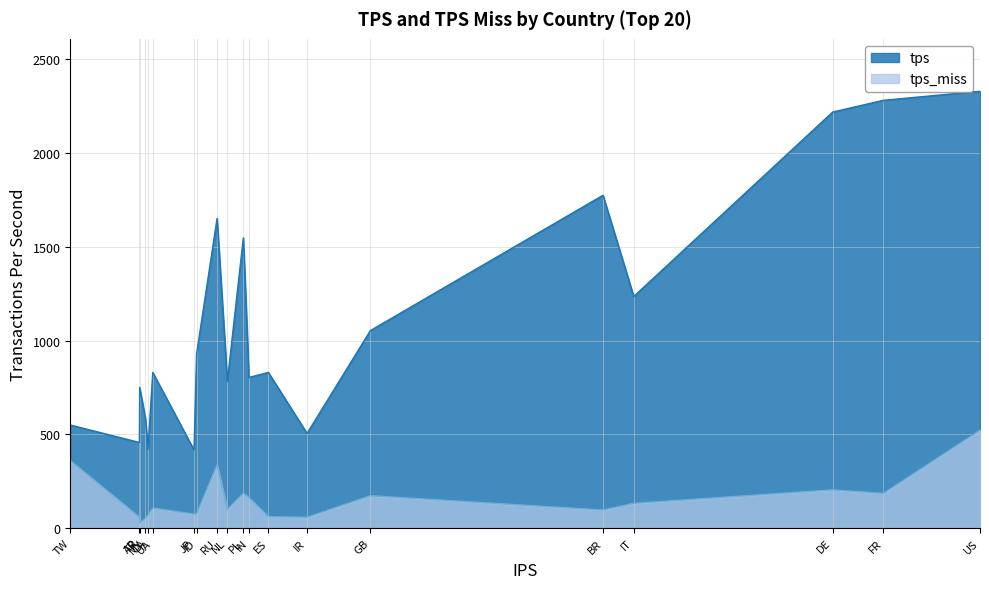

At which category is the sum across all series the highest?

US